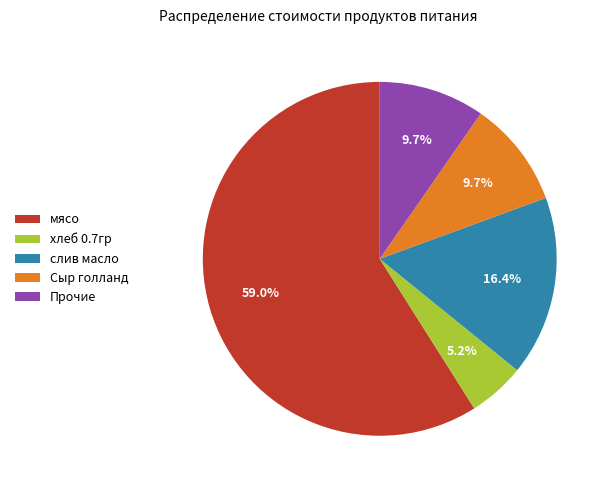

Count the number of slices in the pie.

5